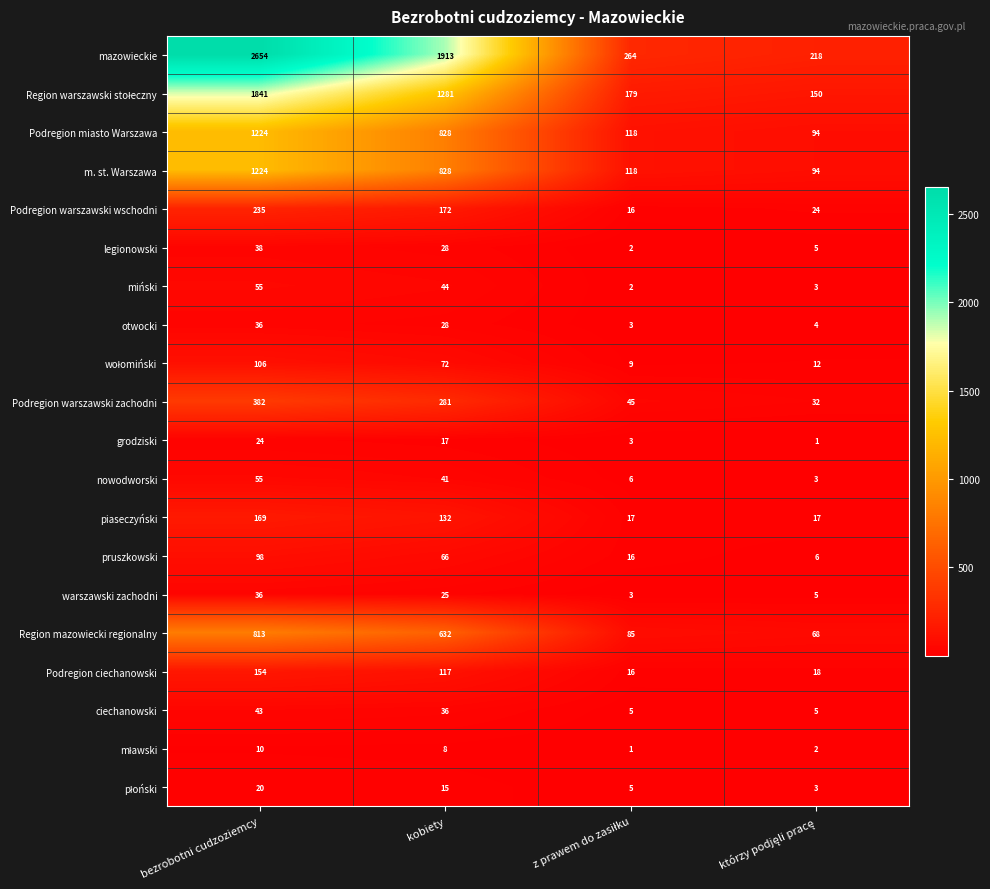

Is it true that nowodworski equals 55 at bezrobotni cudzoziemcy?

True